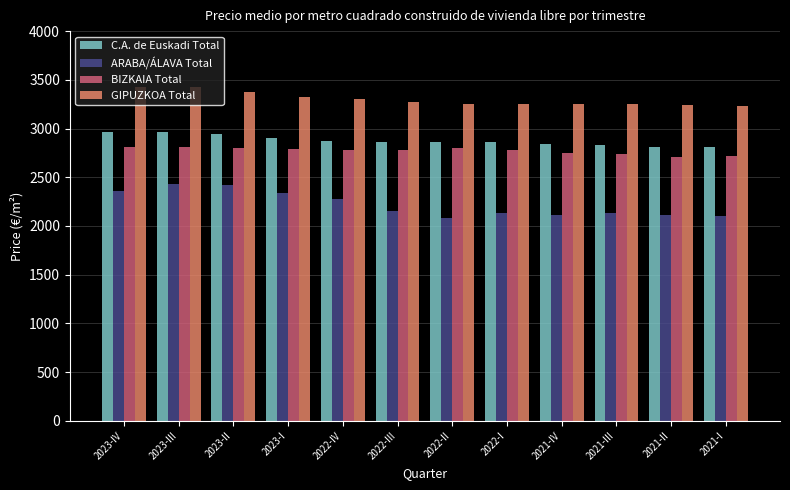

What is the value of the GIPUZKOA Total bar at the 8th from the left?

3256.9